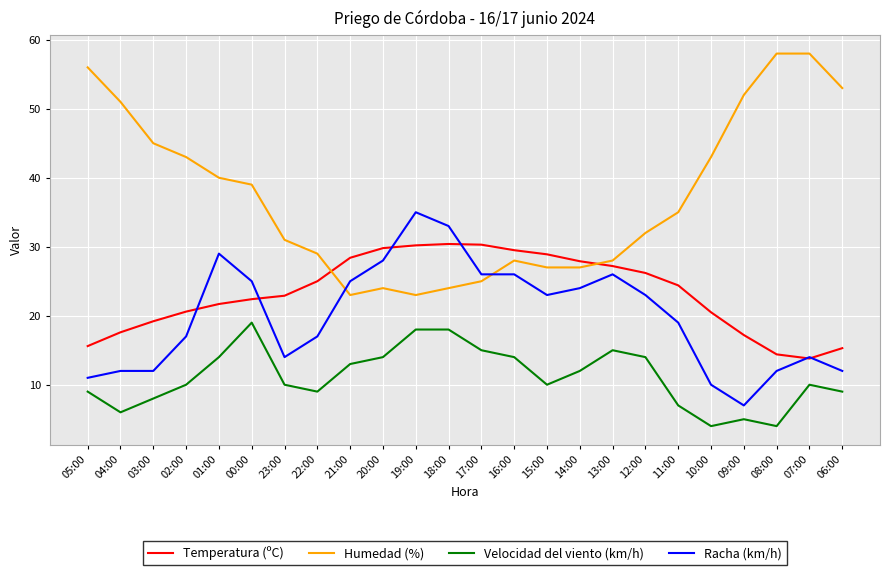

Where is the first local maximum for Velocidad del viento (km/h)?

00:00